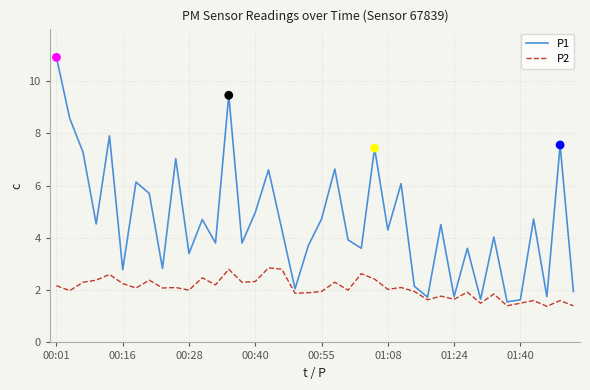

Which series has the largest total across all categories?

P1